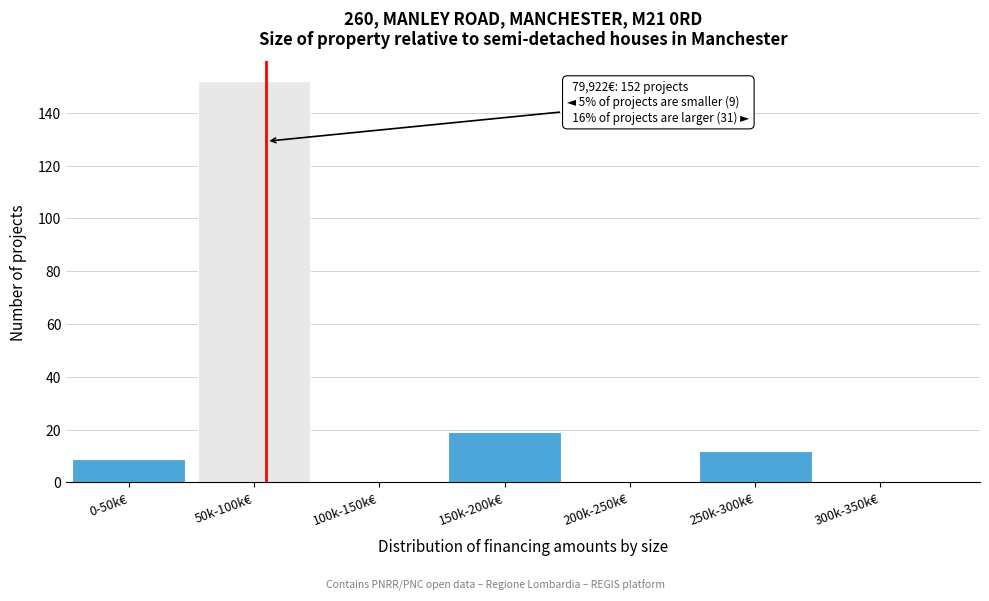

Reading left to right, extract all data points from this chart.

0-50k€=9	50k-100k€=152	100k-150k€=0	150k-200k€=19	200k-250k€=0	250k-300k€=12	300k-350k€=0